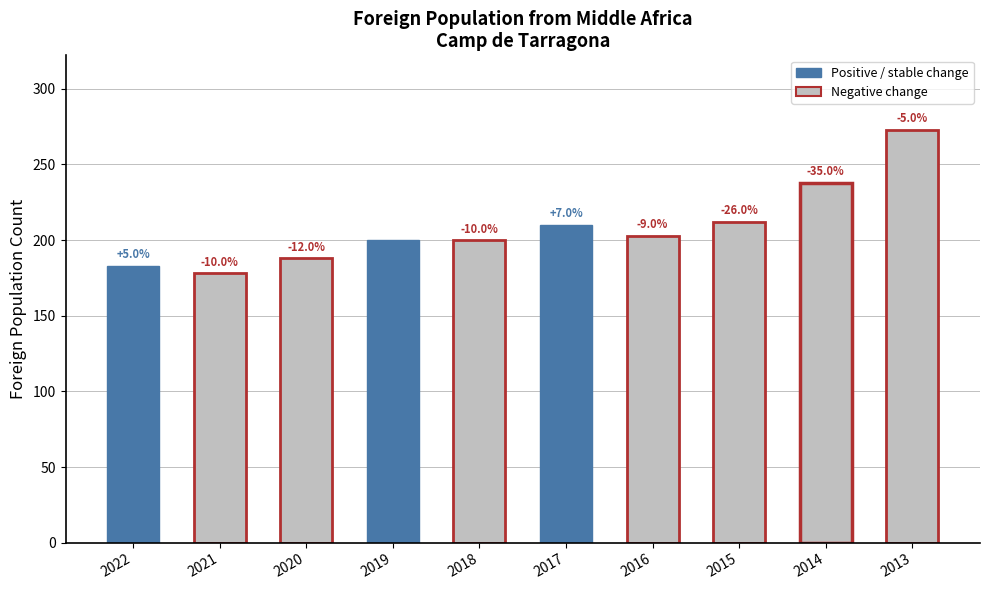

What is the difference between the maximum and minimum values?

95